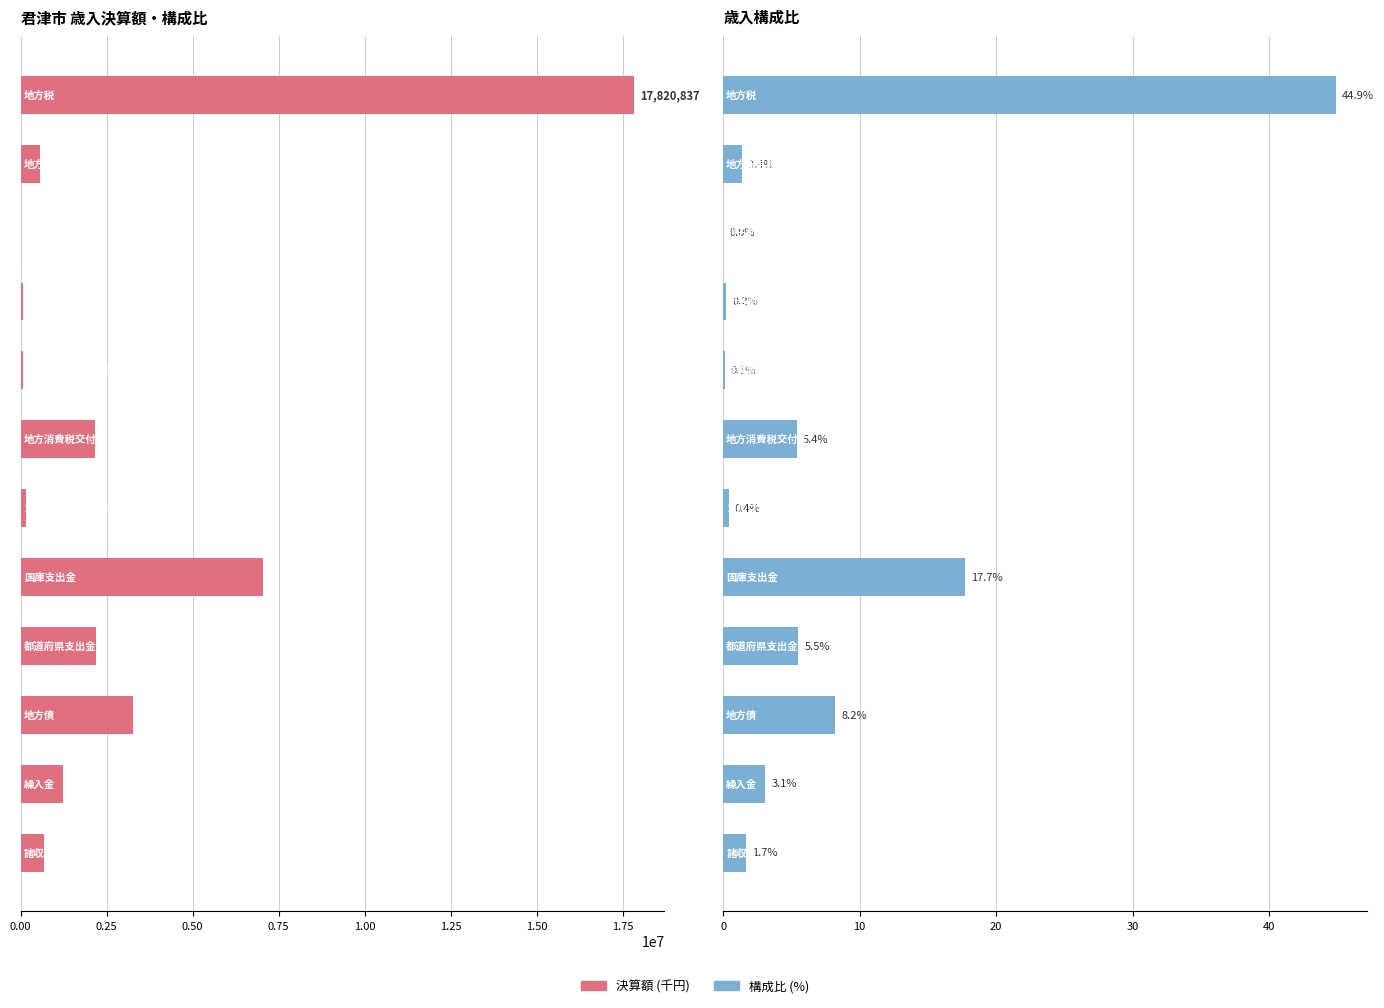

Which series changed the most between 1.00 and 9?

決算額 (千円)